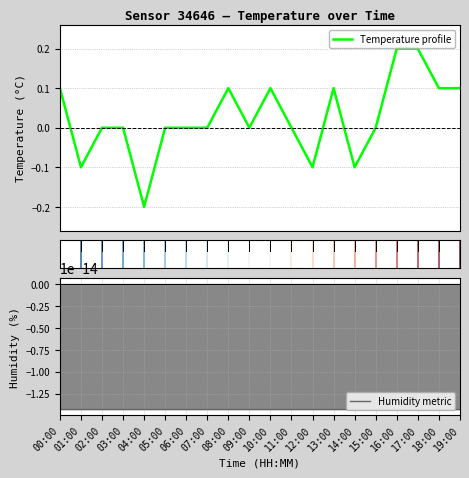

The Humidity metric series shows -0.0 at 13:00. True or false?

True